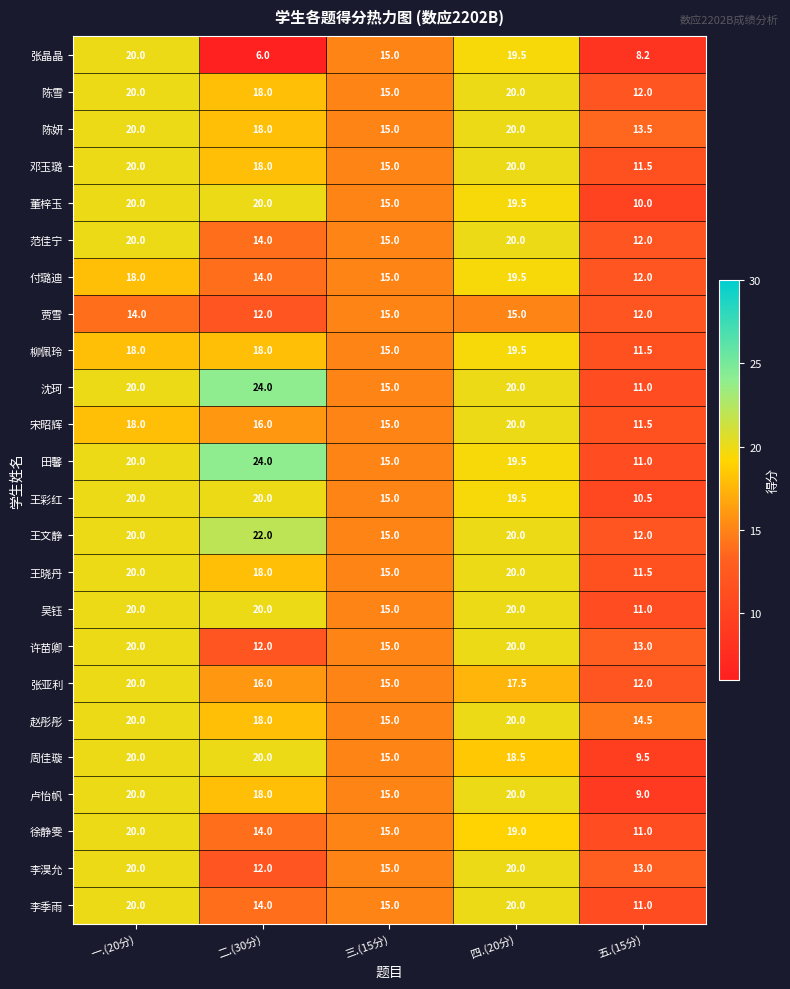

Which series has the largest range (max minus min)?

张晶晶